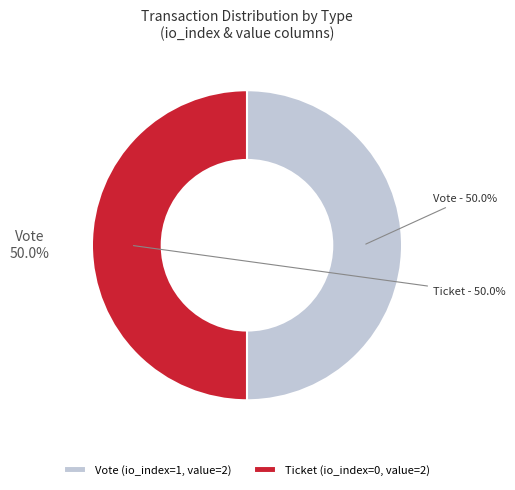

Is it true that Vote is 86% of the pie?

False